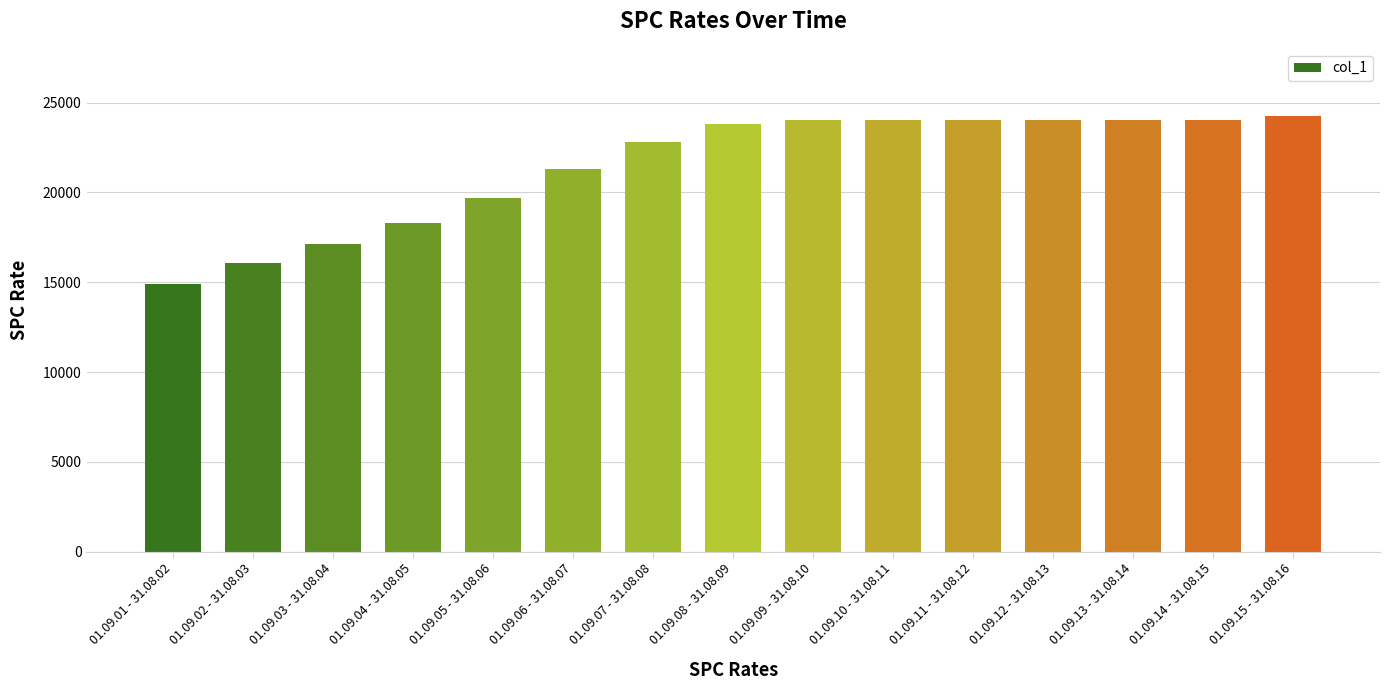

How many distinct data groups are displayed?

1